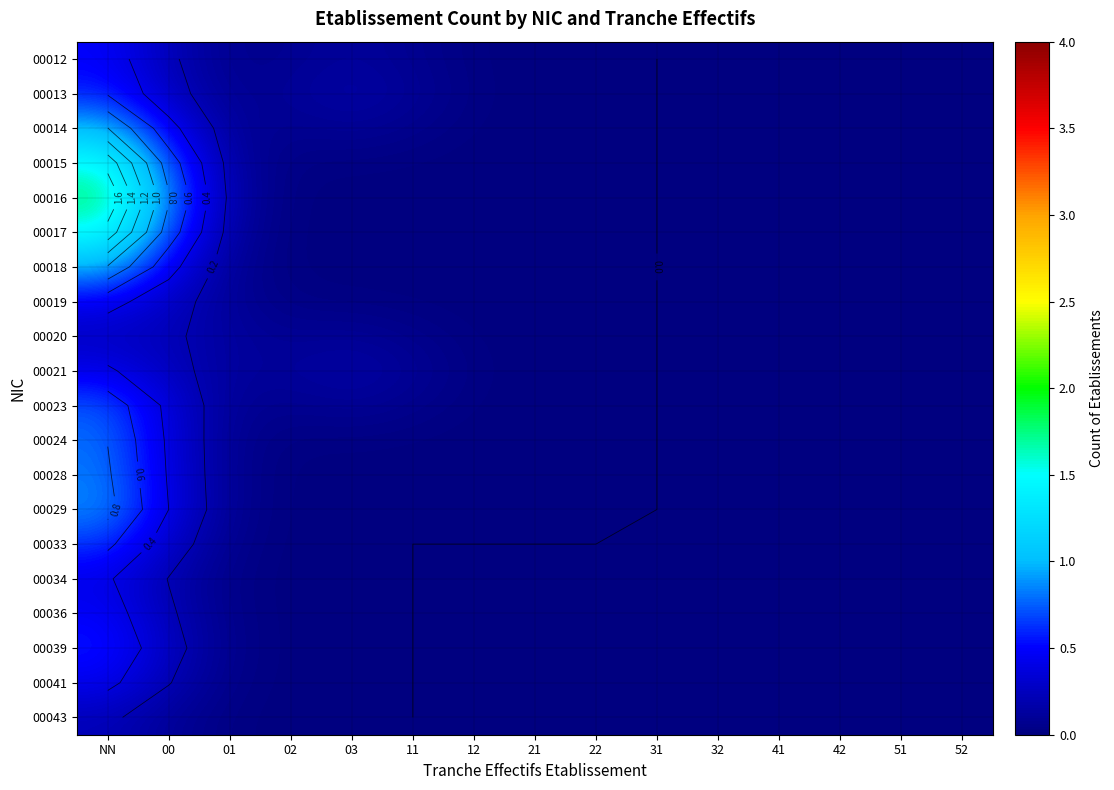

What is the spread (max minus min) of values at 01?

0.1